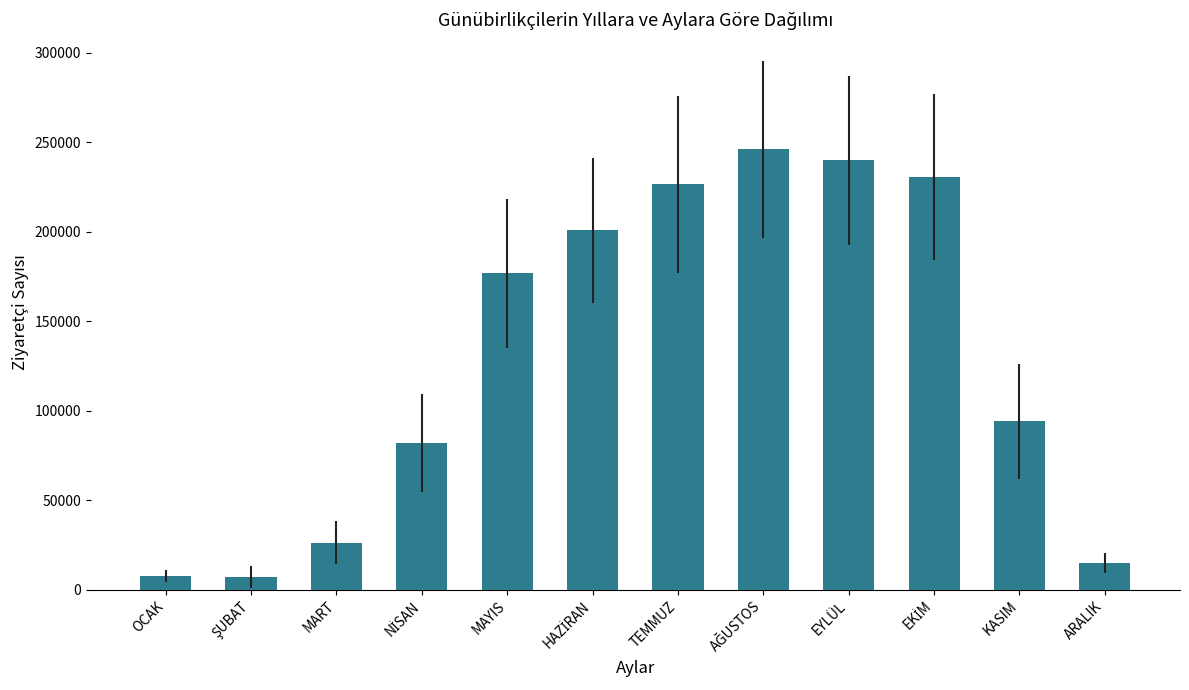

At which label does the data first exceed 176633?

MAYIS